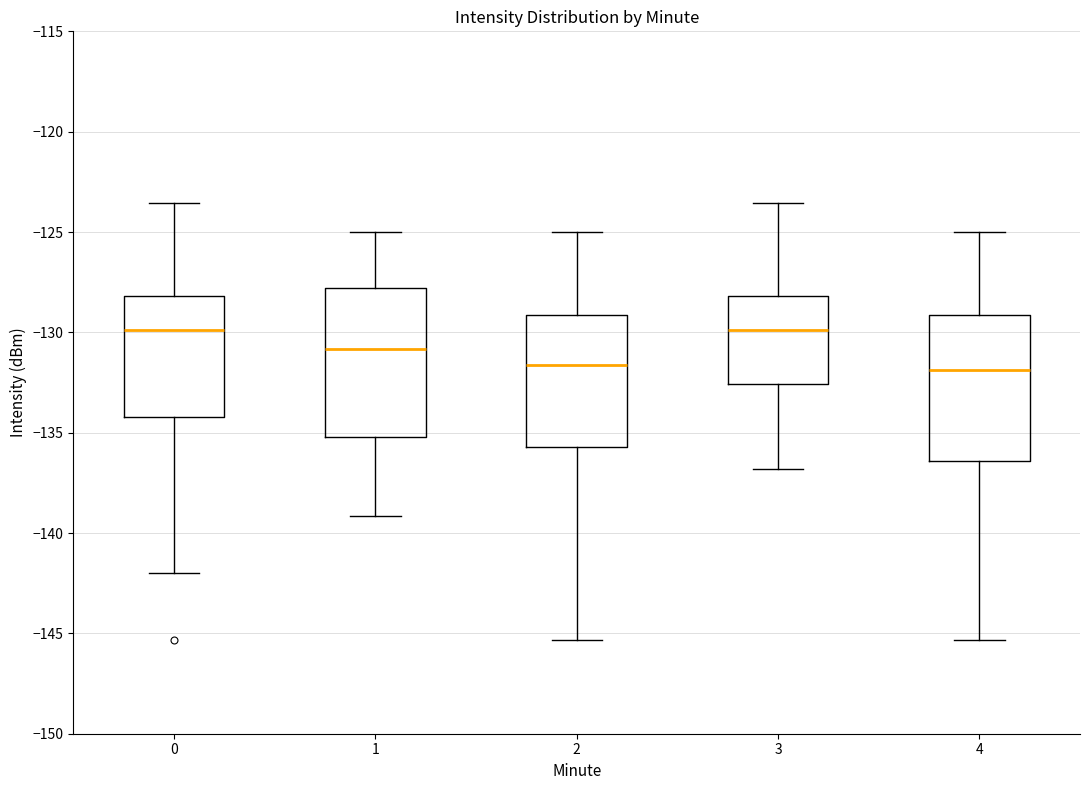

Where does the upper whisker of the box at x = 0 end on the y-axis? The values are not printed on the chart, so give them approximately, as read against the axis.

-123.5